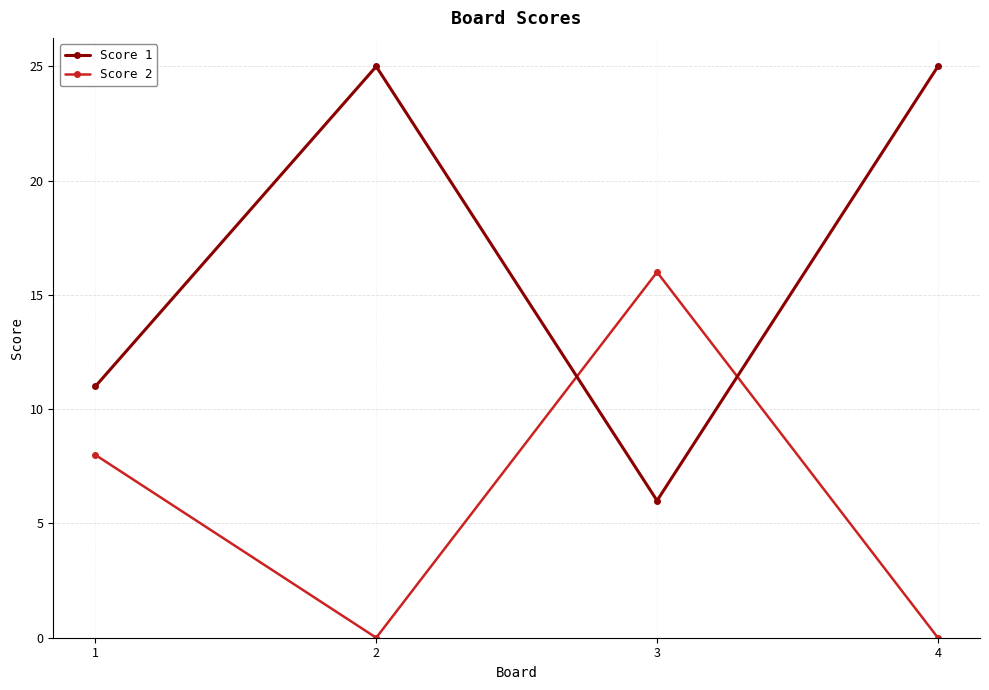

Which series has the largest total across all categories?

Score 1